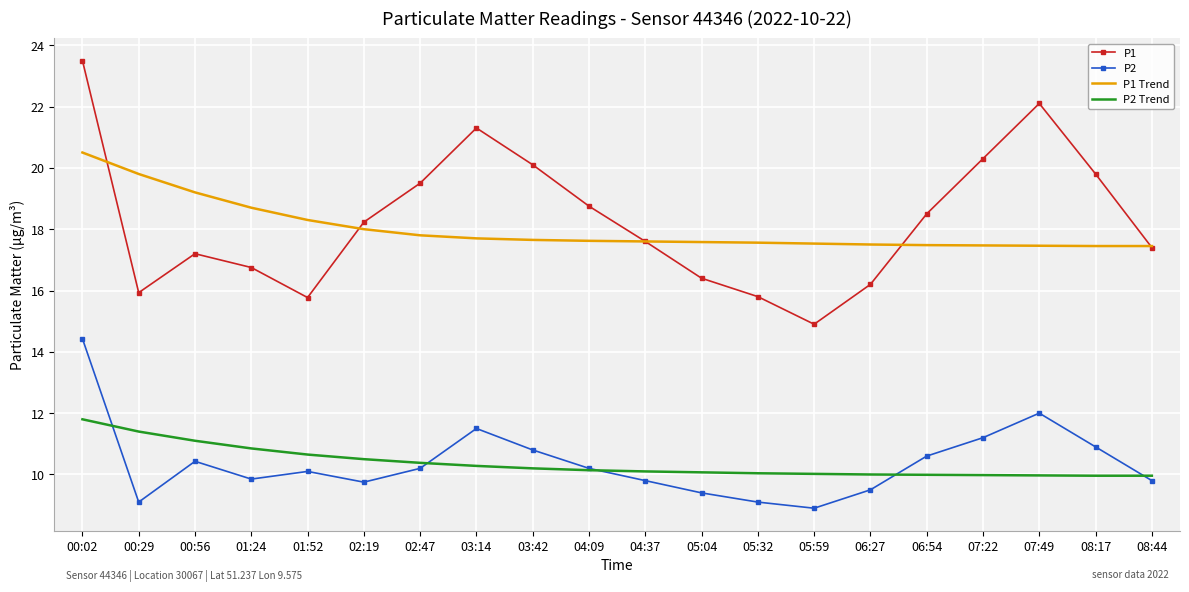

Is the value of P1 Trend at 00:29 greater than the value of P1 at 04:37?

Yes